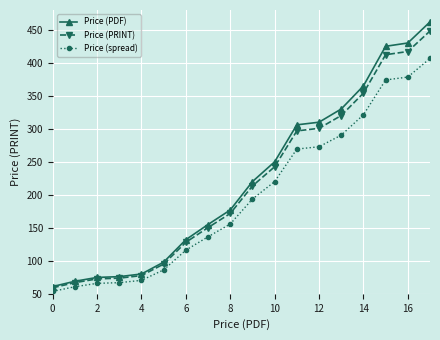

Which series has the largest range (max minus min)?

Price (PDF)